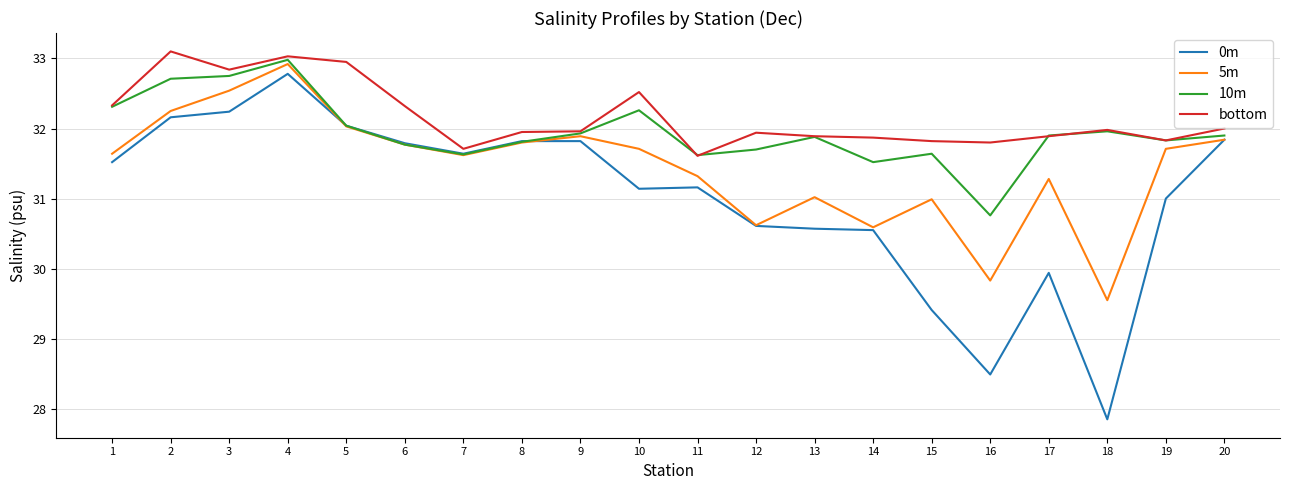

At which category is the sum across all series the highest?

4